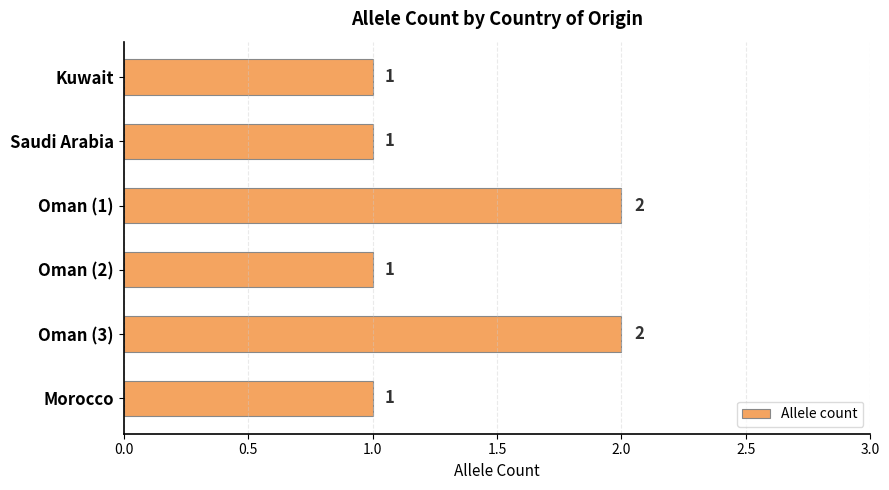

What is the smallest value displayed?

1